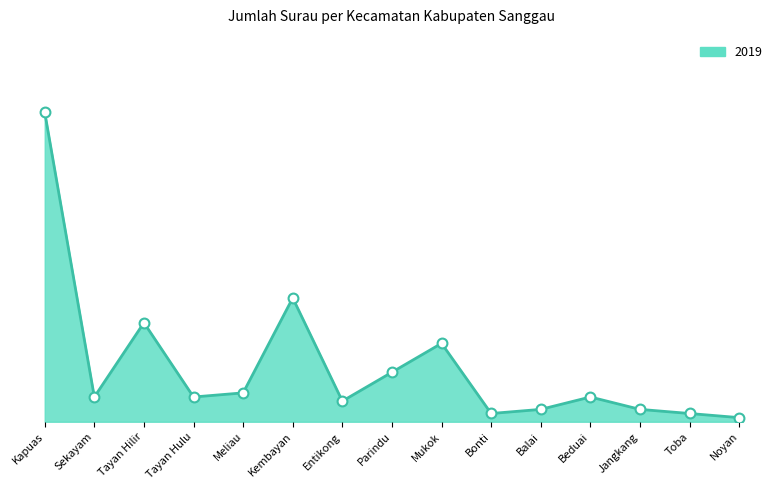

Is this an area chart (filled region under the line)?

Yes